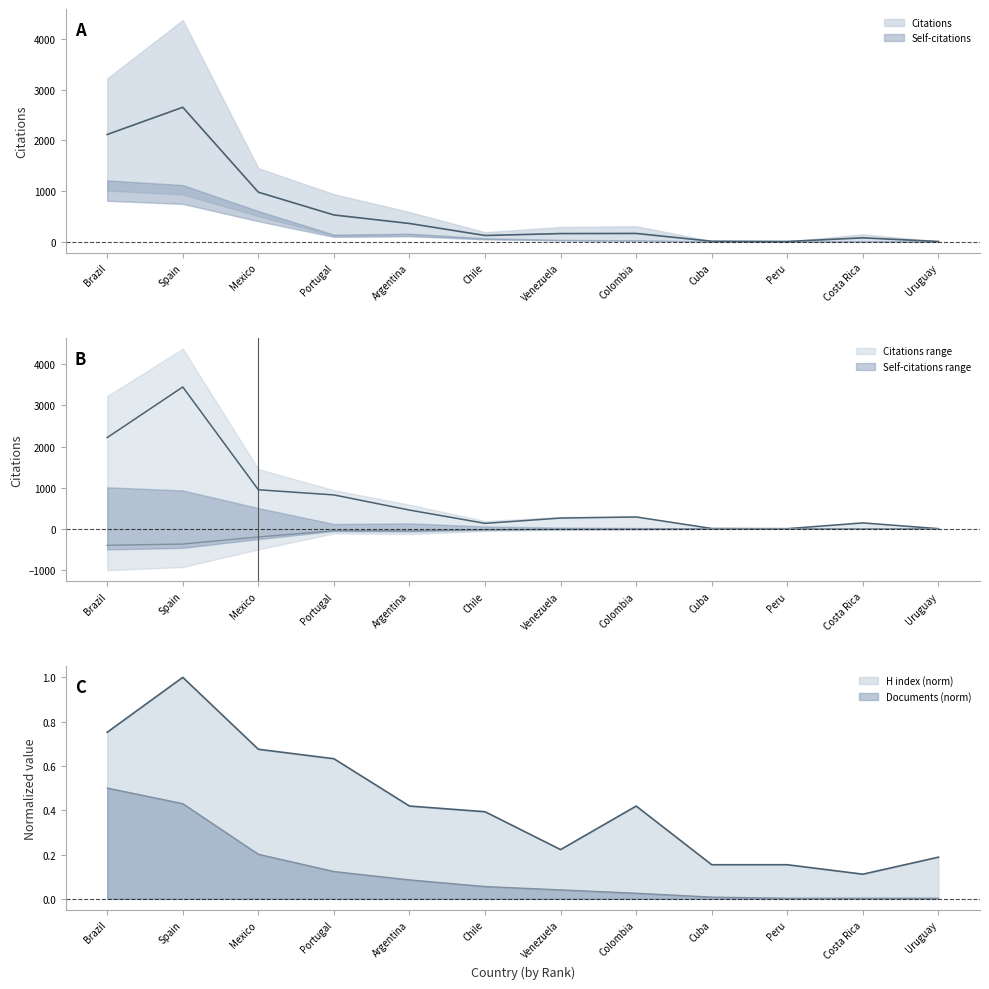

True or false: Self-citations and Documents cross at least once.

False